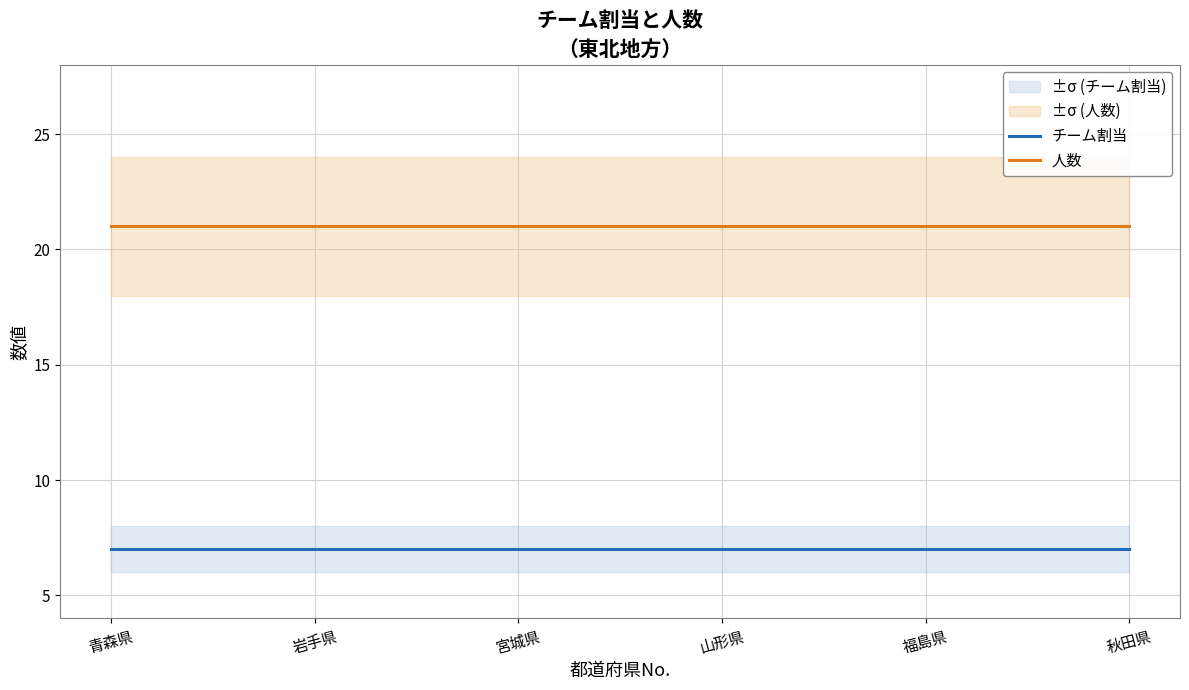

True or false: チーム割当 has more than 2 points higher than both neighbors.

False